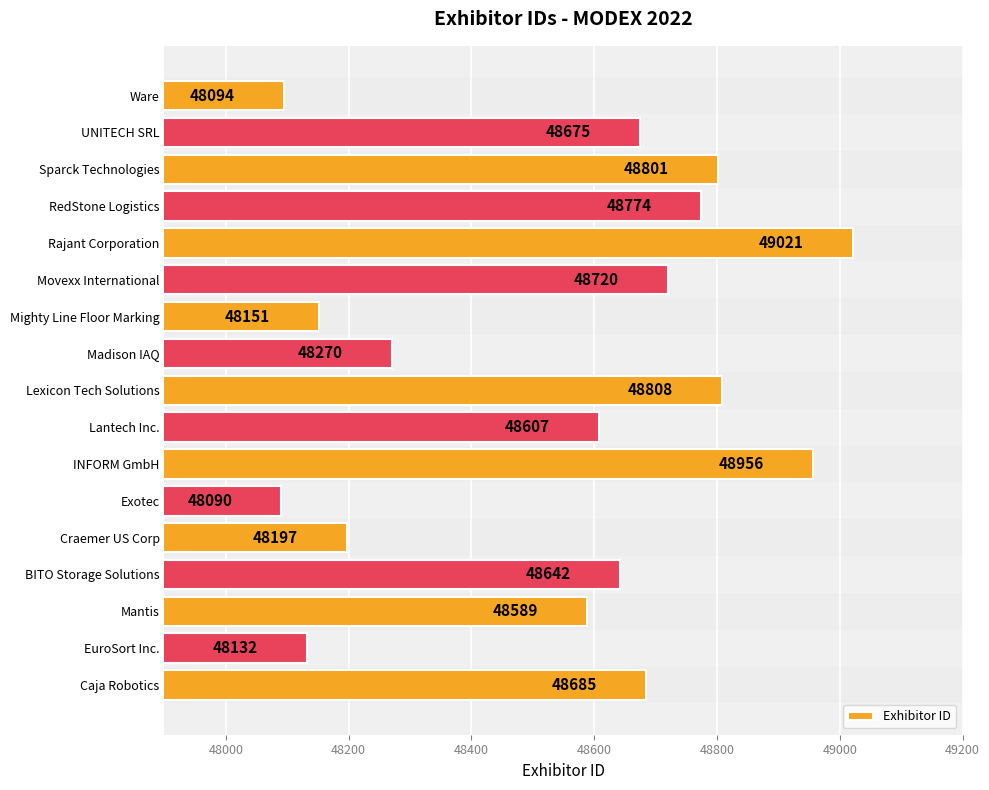

Where is the data nearest to the value 48555?

Mantis